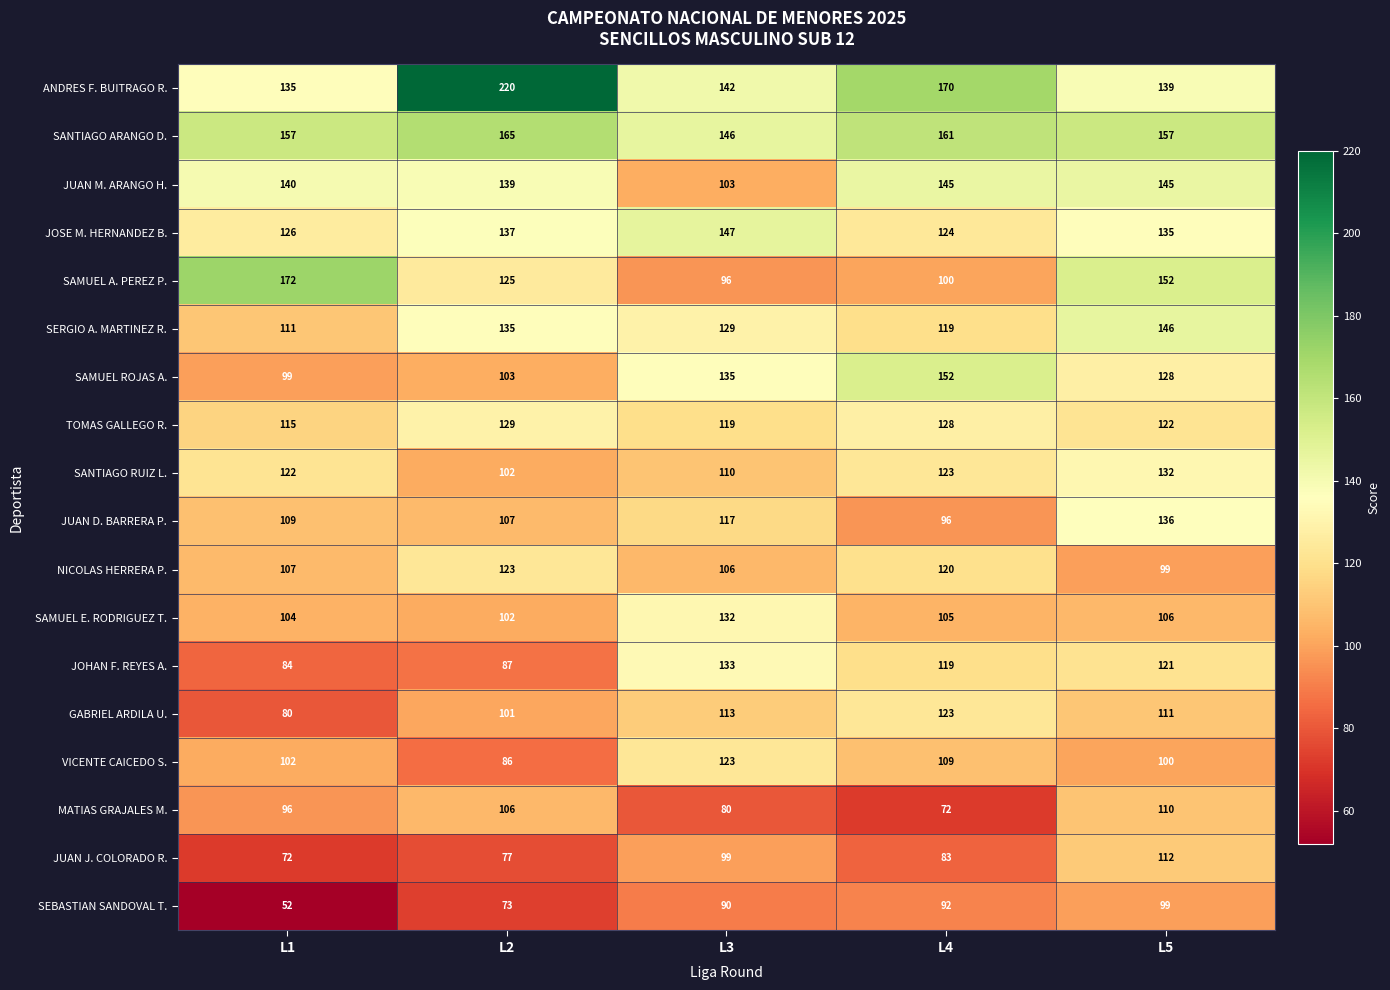

Read the SANTIAGO RUIZ L. value at L4.

123